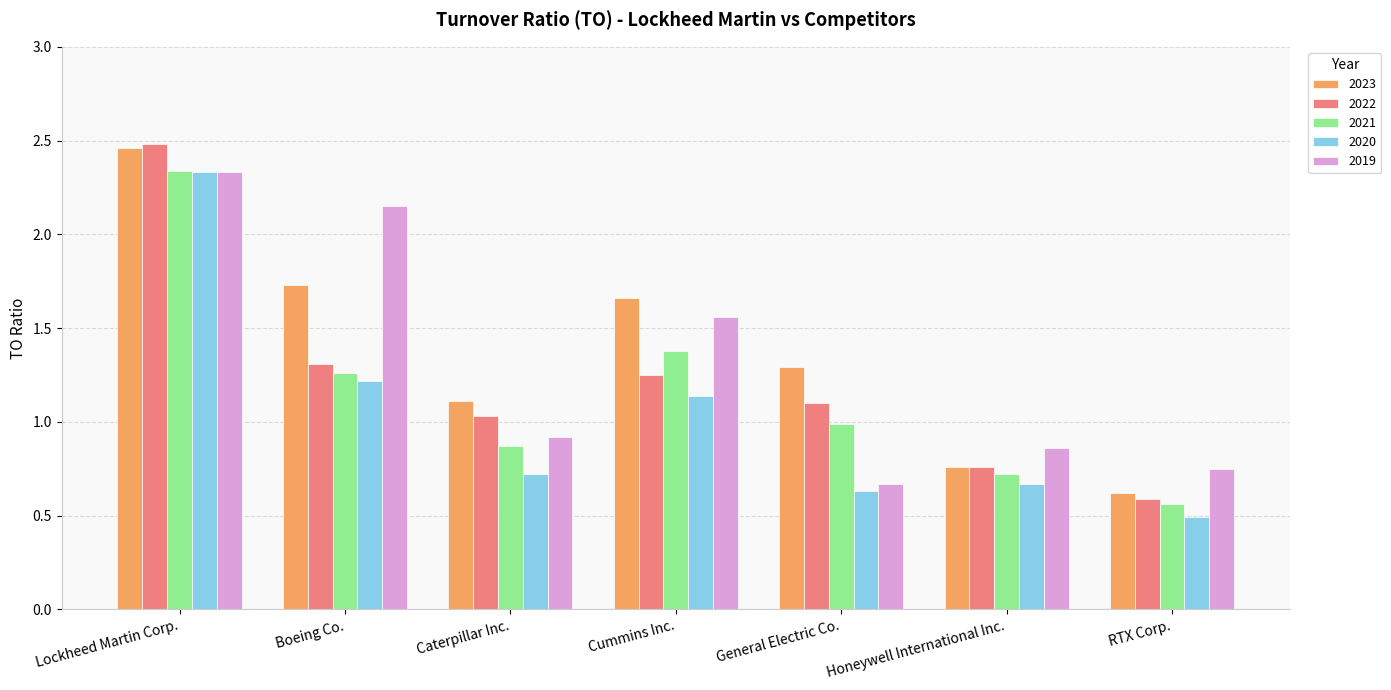

What are all the series names shown in the legend?

2023, 2022, 2021, 2020, 2019